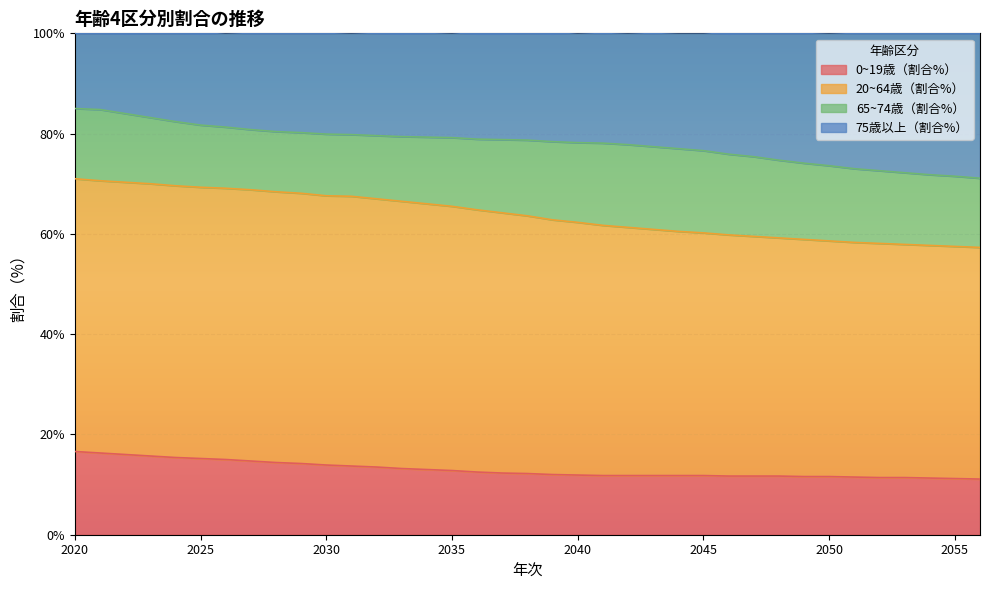

What is the maximum value for 0~19歳（割合%）?

16.6